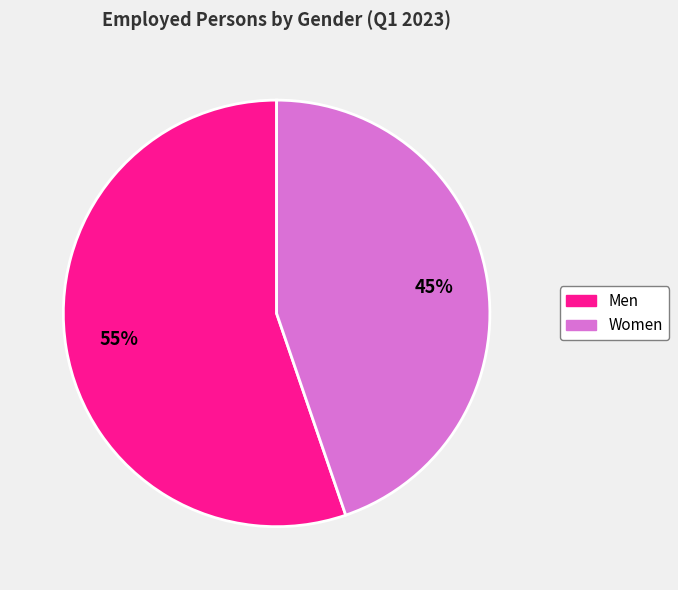

Approximately how many times larger is the value at Men compared to Women?

1.2